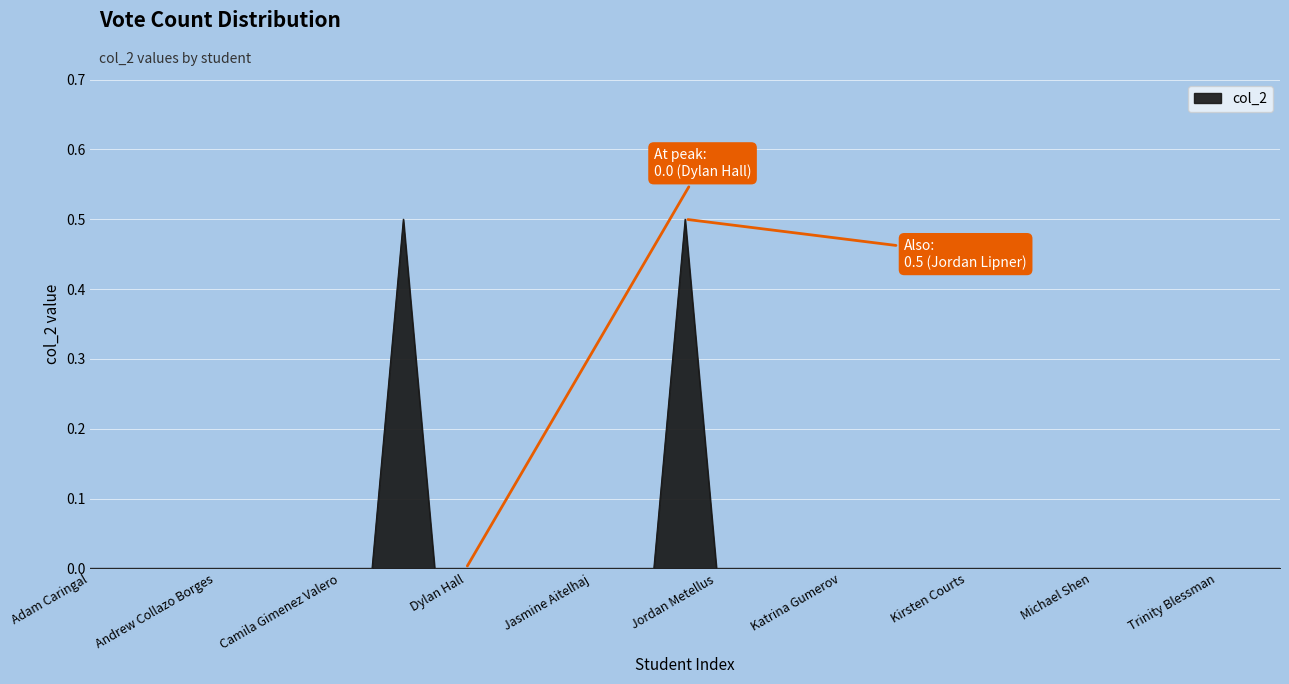

What is the difference between the maximum and minimum values?

0.5